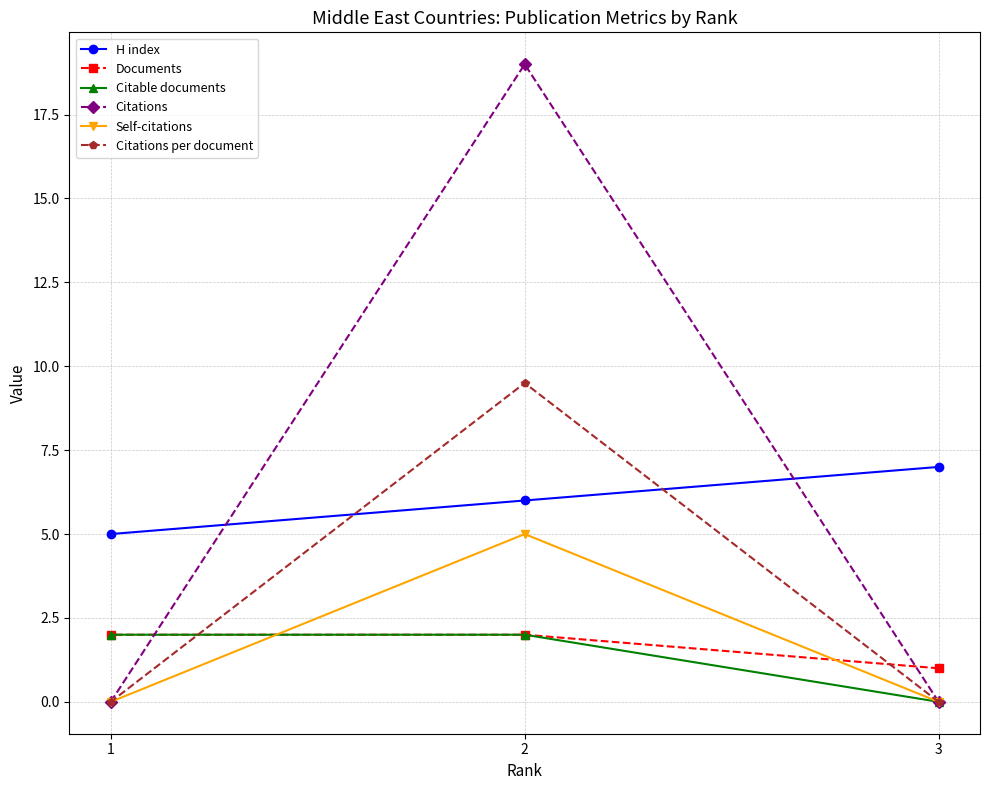

What is the minimum value for Documents?

1.0